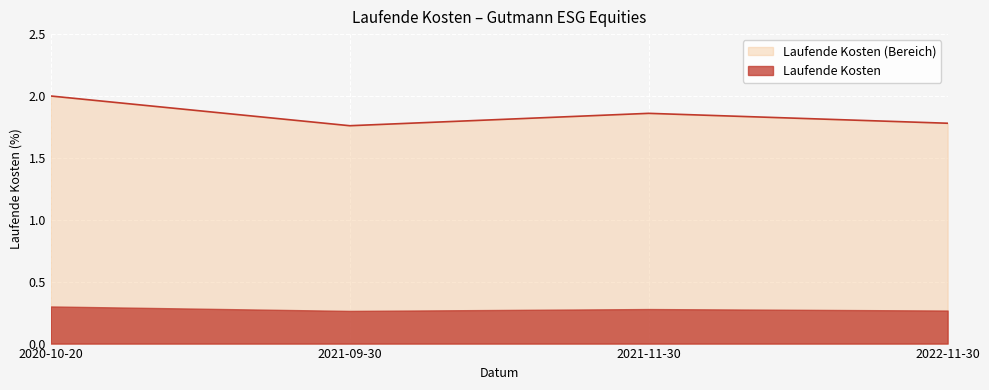

Which has a higher value, 2021-09-30 or 2022-11-30?

2022-11-30